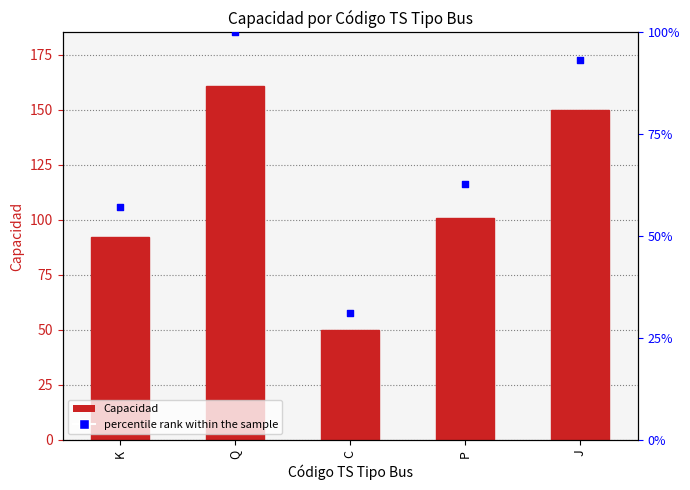

Which series has the widest spread of Y values?

Capacidad